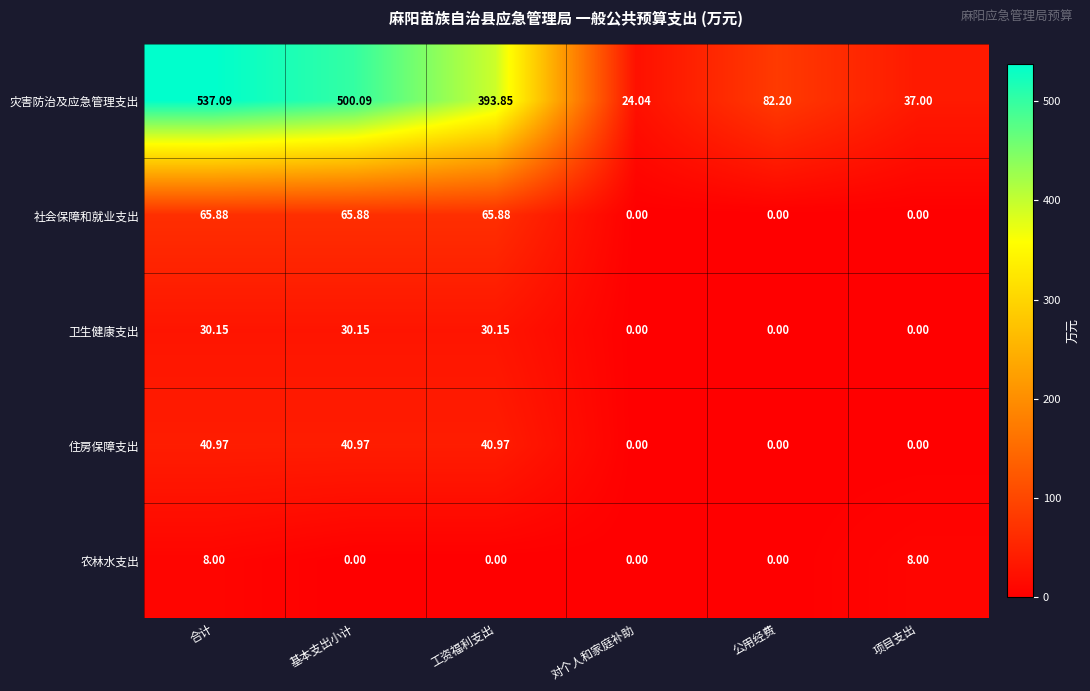

How many categories are shown in the chart?

6